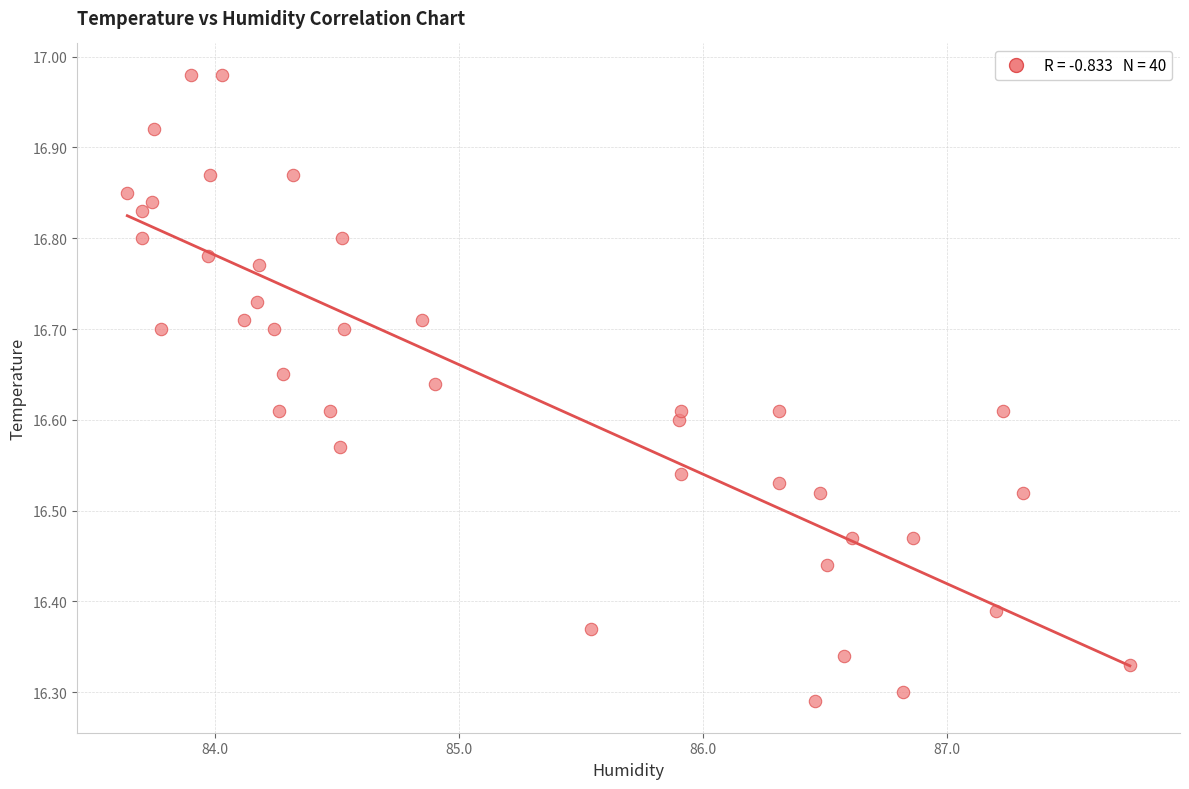

What is the range of X values (max minus min)?

4.1